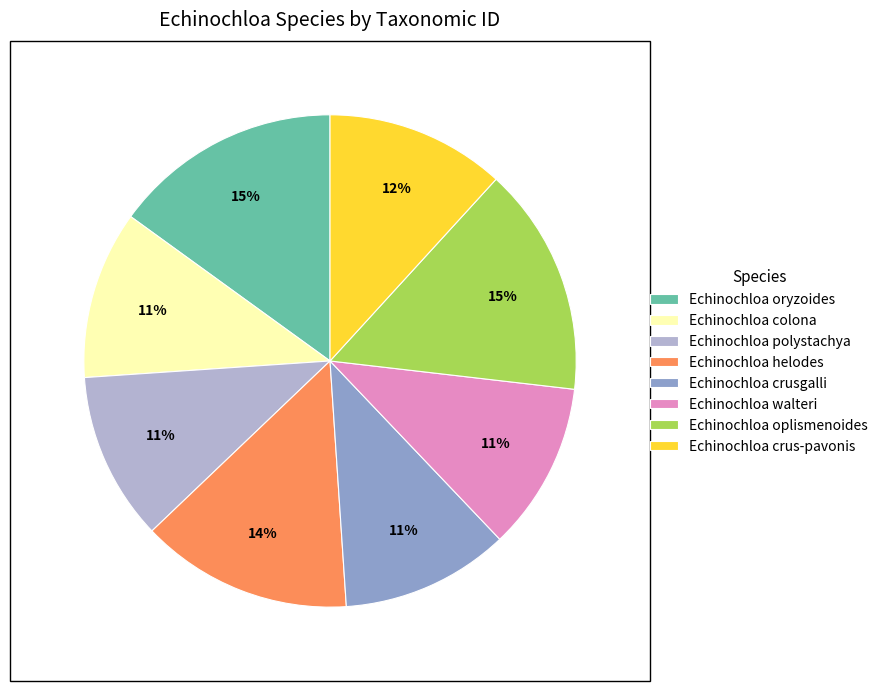

Does Echinochloa polystachya account for over 50% of the chart?

No